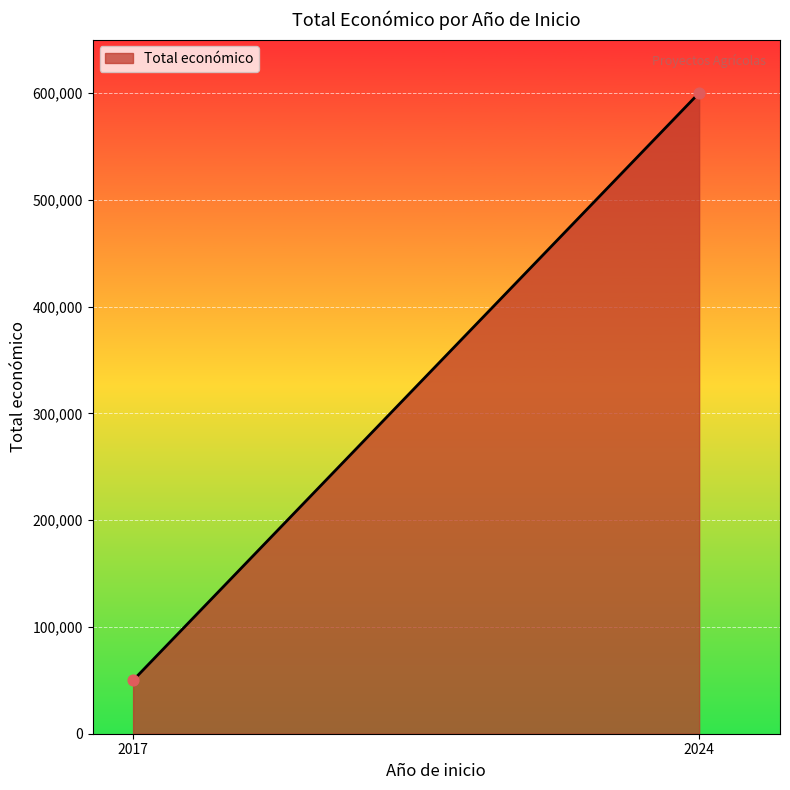

What is the average Y value?

324981